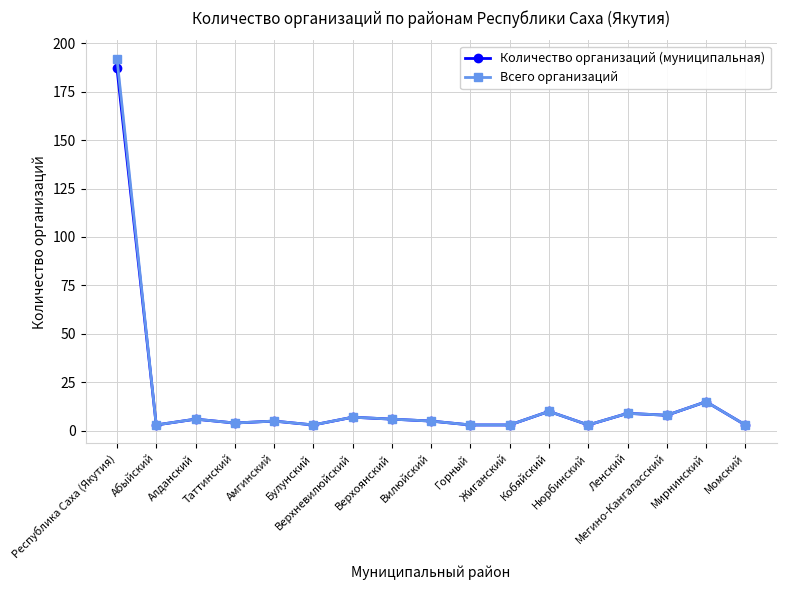

The value of Всего организаций at Верхоянский is 9. True or false?

False